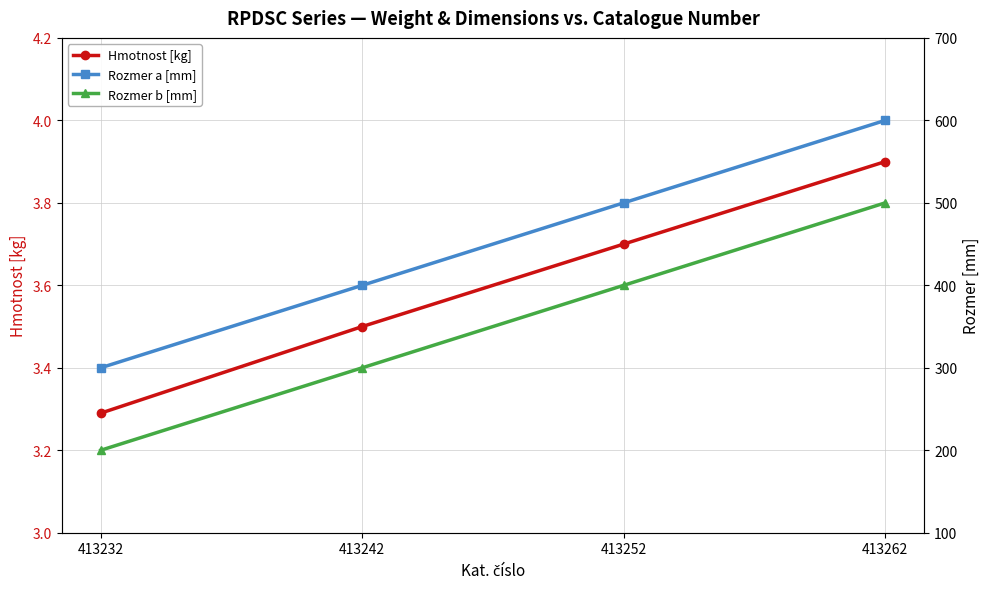

Is this an area chart (filled region under the line)?

No